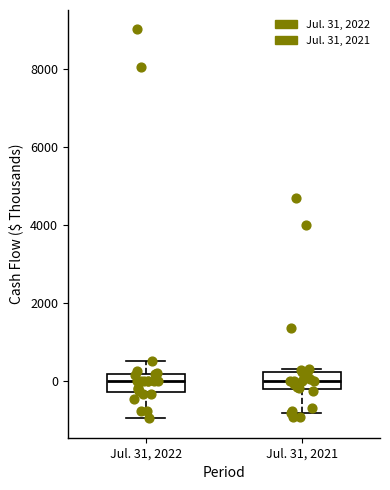

Reading left to right, read every box against the y-axis: the position of its median line, the range the box covers, and the ends of its whiskers. The values are not printed on the chart, so give them approximately, as read against the axis.

Jul. 31, 2022: median 0, box -200 to 200, whiskers -1000 to 600
Jul. 31, 2021: median 0, box -200 to 200, whiskers -800 to 400